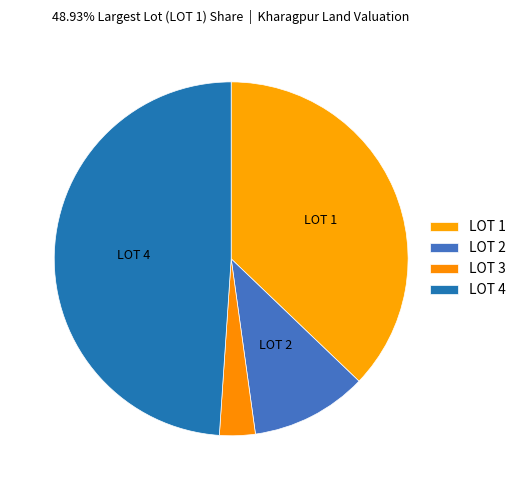

Does LOT 3 account for over 50% of the chart?

No